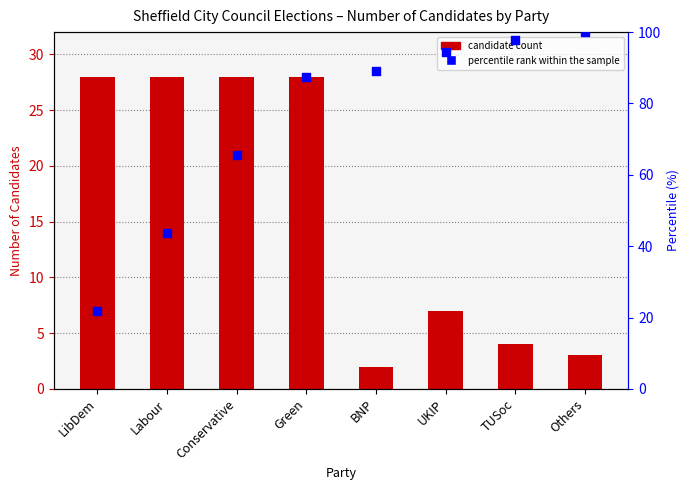

What is the total value across all series at LibDem?

49.9